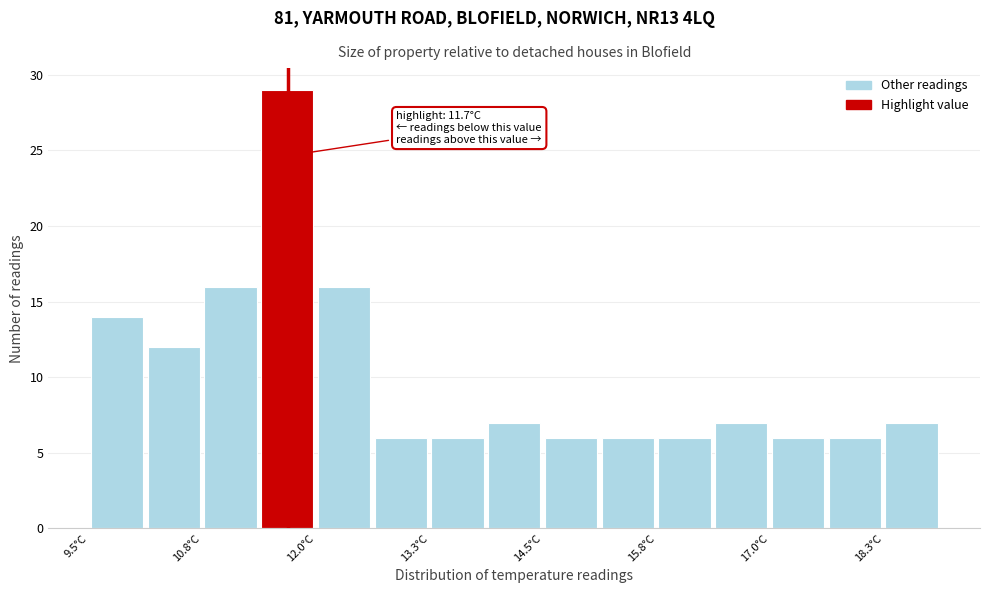

Around what value on the x-axis is the tallest bar? Give the approximate position of its centre, as read against the axis.

11.6